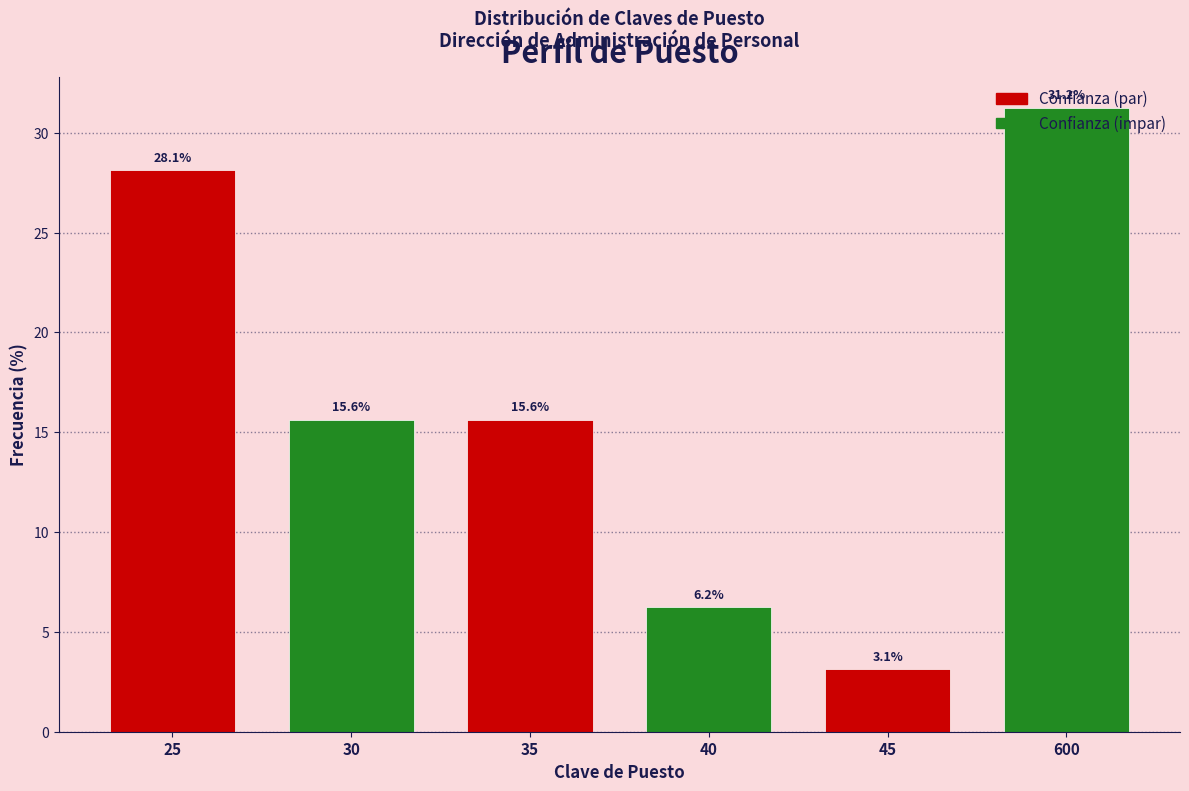

What is the change in value from 40 to 45?

-3.1